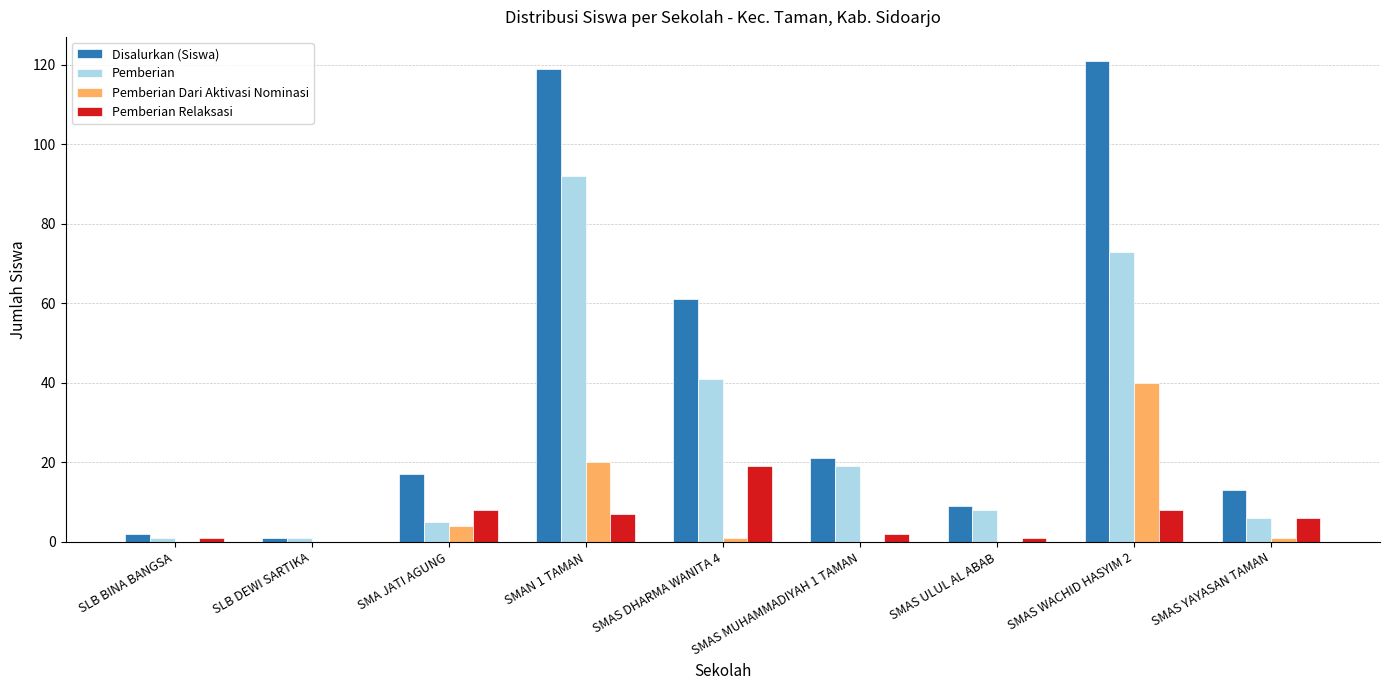

What are all the series names shown in the legend?

Disalurkan (Siswa), Pemberian, Pemberian Dari Aktivasi Nominasi, Pemberian Relaksasi